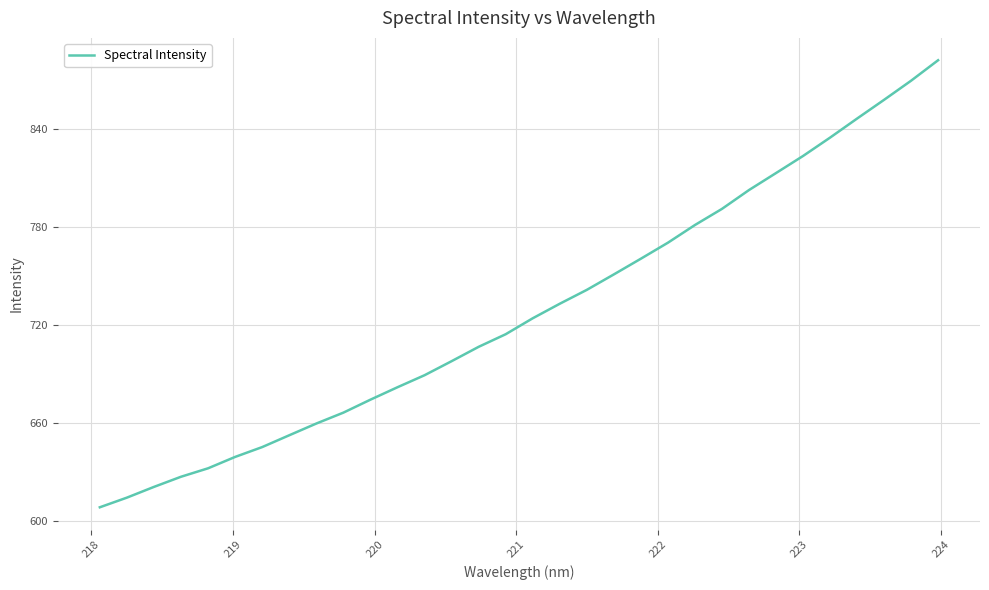

Is this an area chart (filled region under the line)?

No